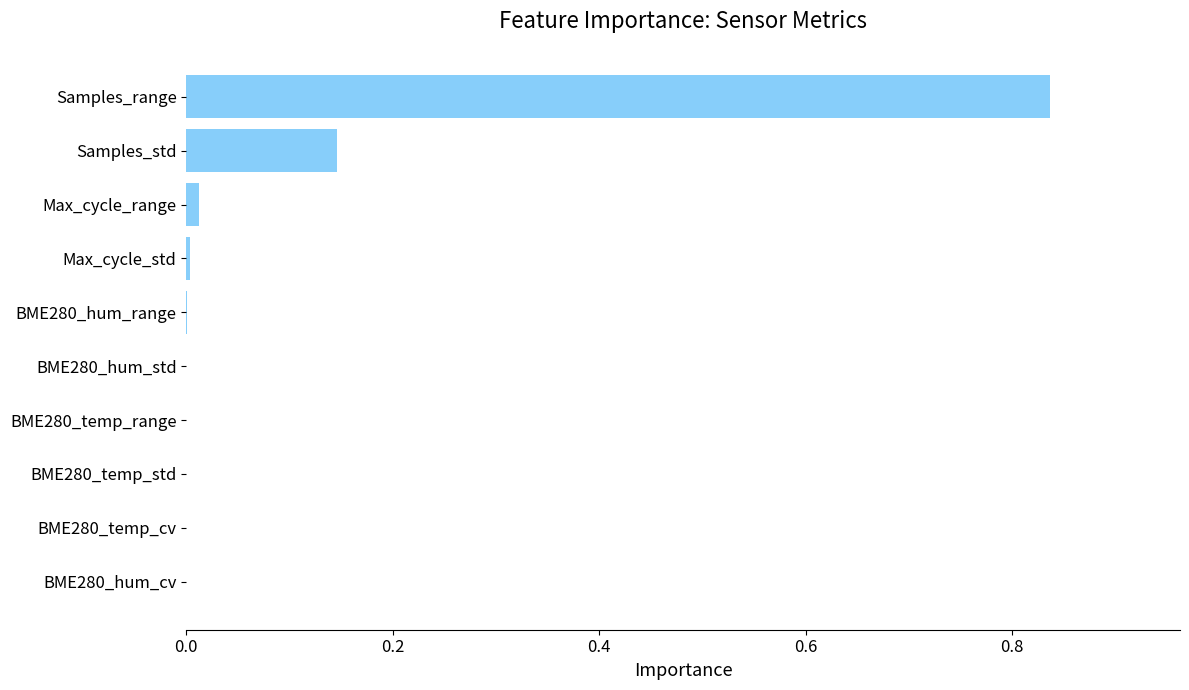

What is the sum of all values?

1.0